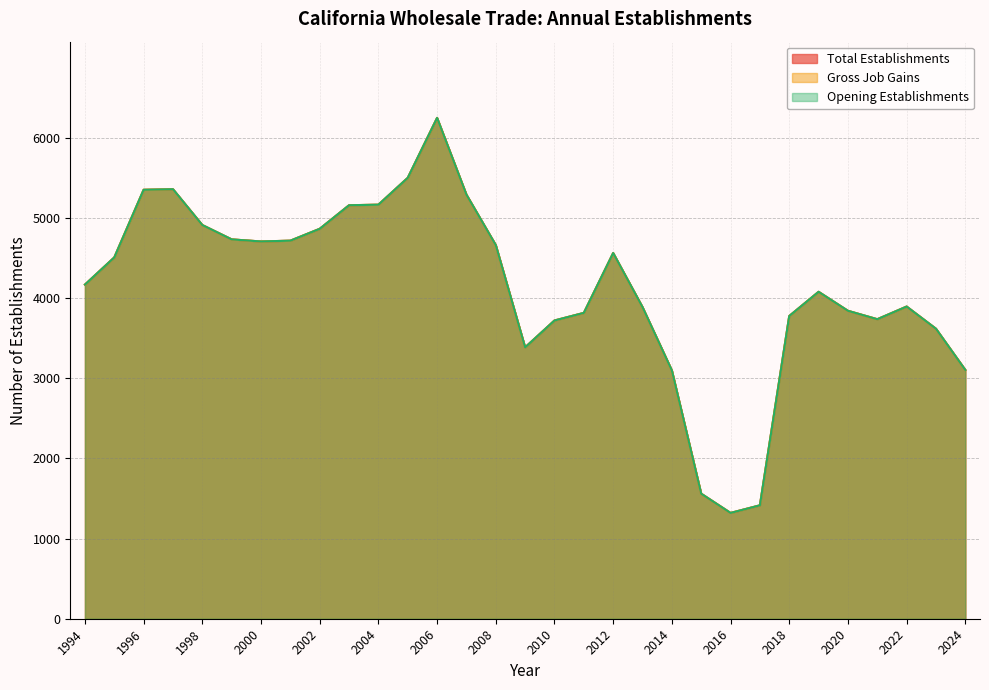

Does the chart display data point markers on the line(s)?

No